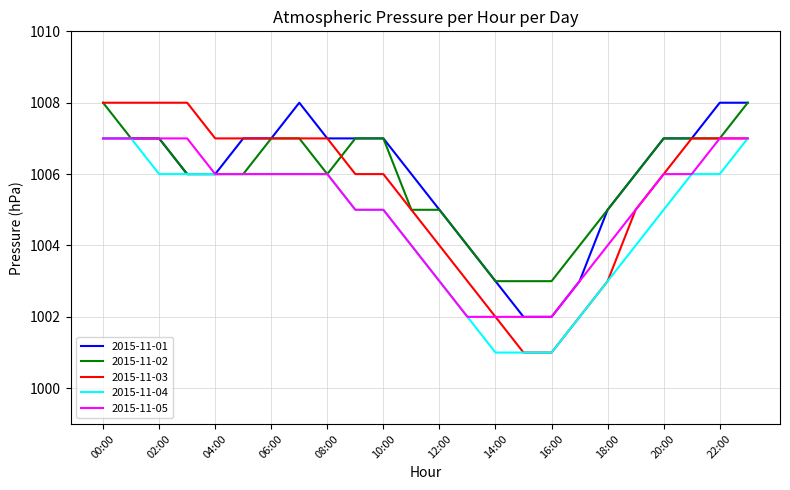

Which series has the widest spread of values?

2015-11-03